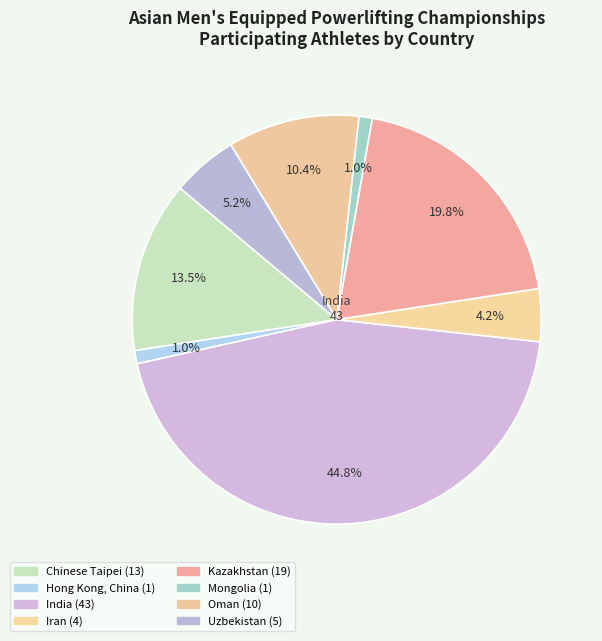

To the nearest percent, what is the difference between the largest and smallest slice percentages?

44%